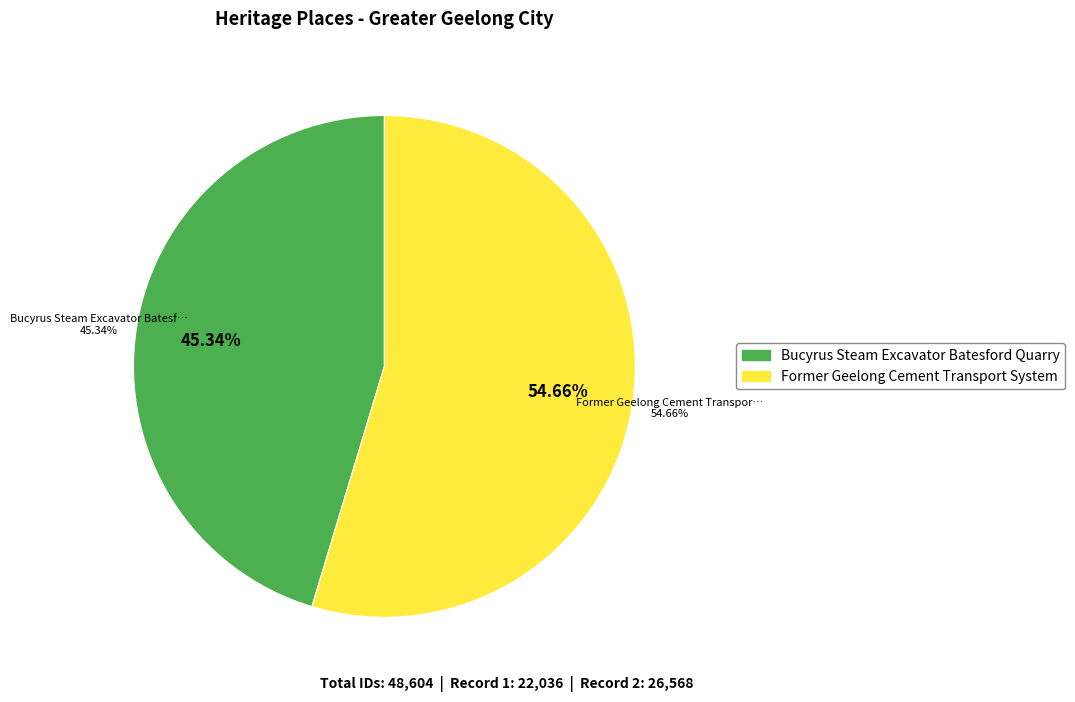

Do Bucyrus Steam Excavator Batesford Quarry and Former Geelong Cement Transport System together represent more than half of the pie?

Yes